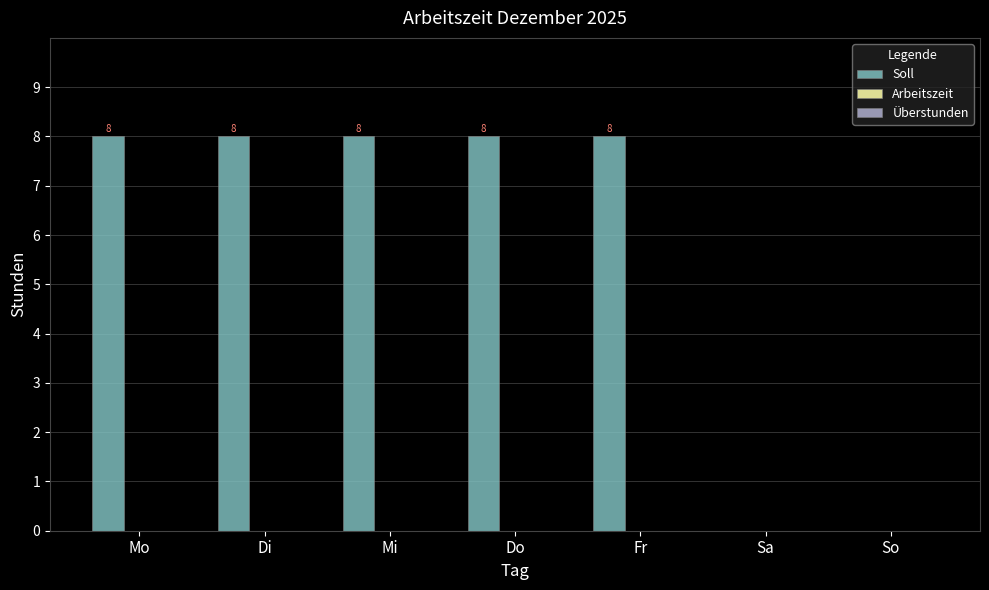

What is the sum of the values at Sa and Mi?

8